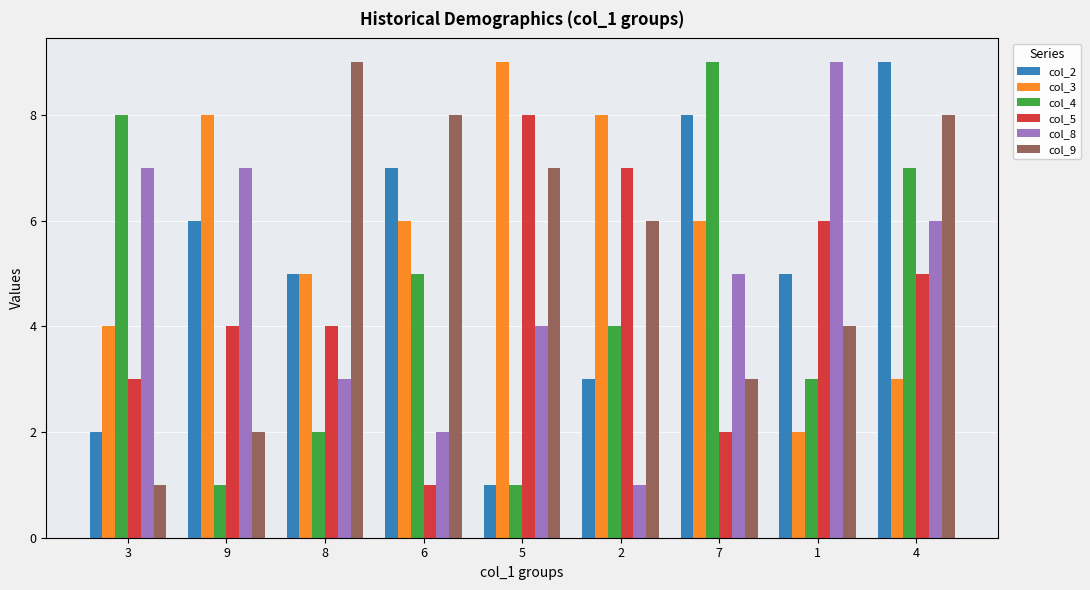

What is the value of the col_5 bar at the 5th from the left?

8